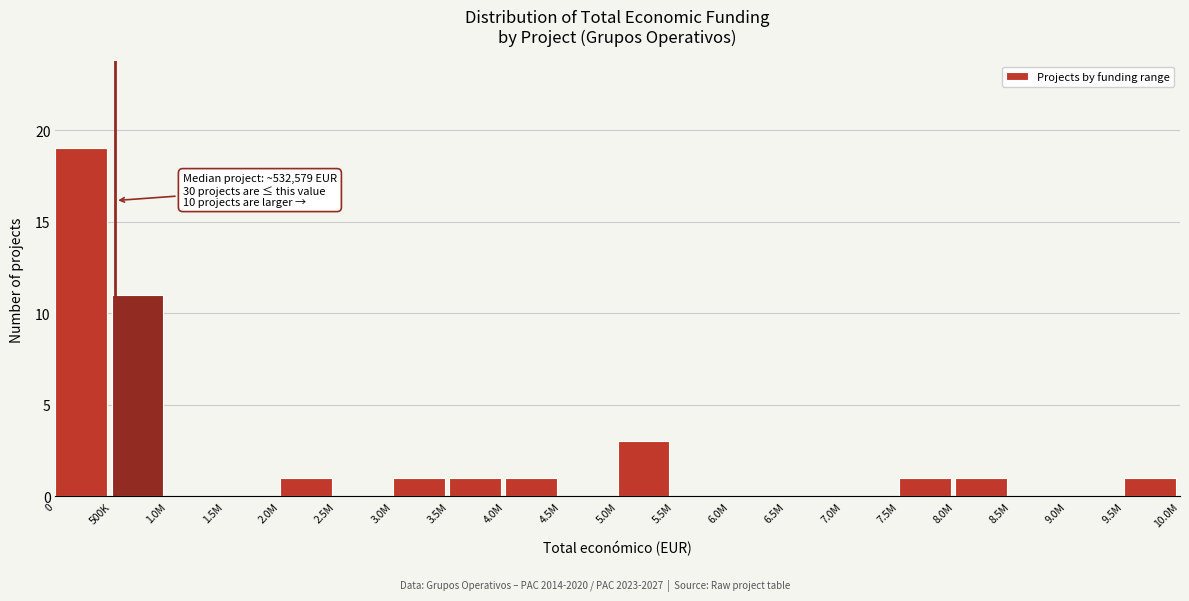

Reading left to right, list all the values displayed in this chart.

0=19	500K=11	1.0M=0	1.5M=0	2.0M=1	2.5M=0	3.0M=1	3.5M=1	4.0M=1	4.5M=0	5.0M=3	5.5M=0	6.0M=0	6.5M=0	7.0M=0	7.5M=1	8.0M=1	8.5M=0	9.0M=0	9.5M=1